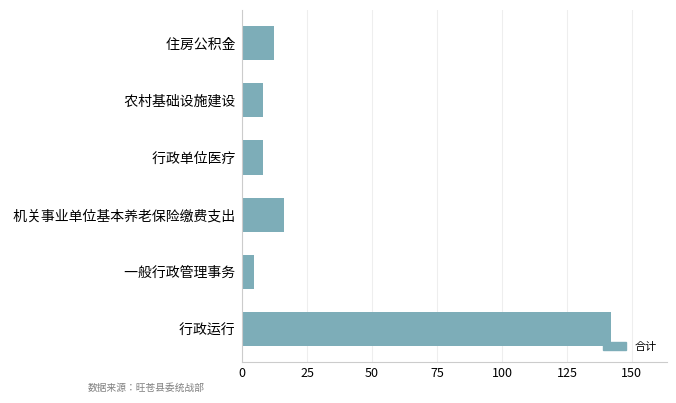

Which category has the highest value across all series?

 行政运行